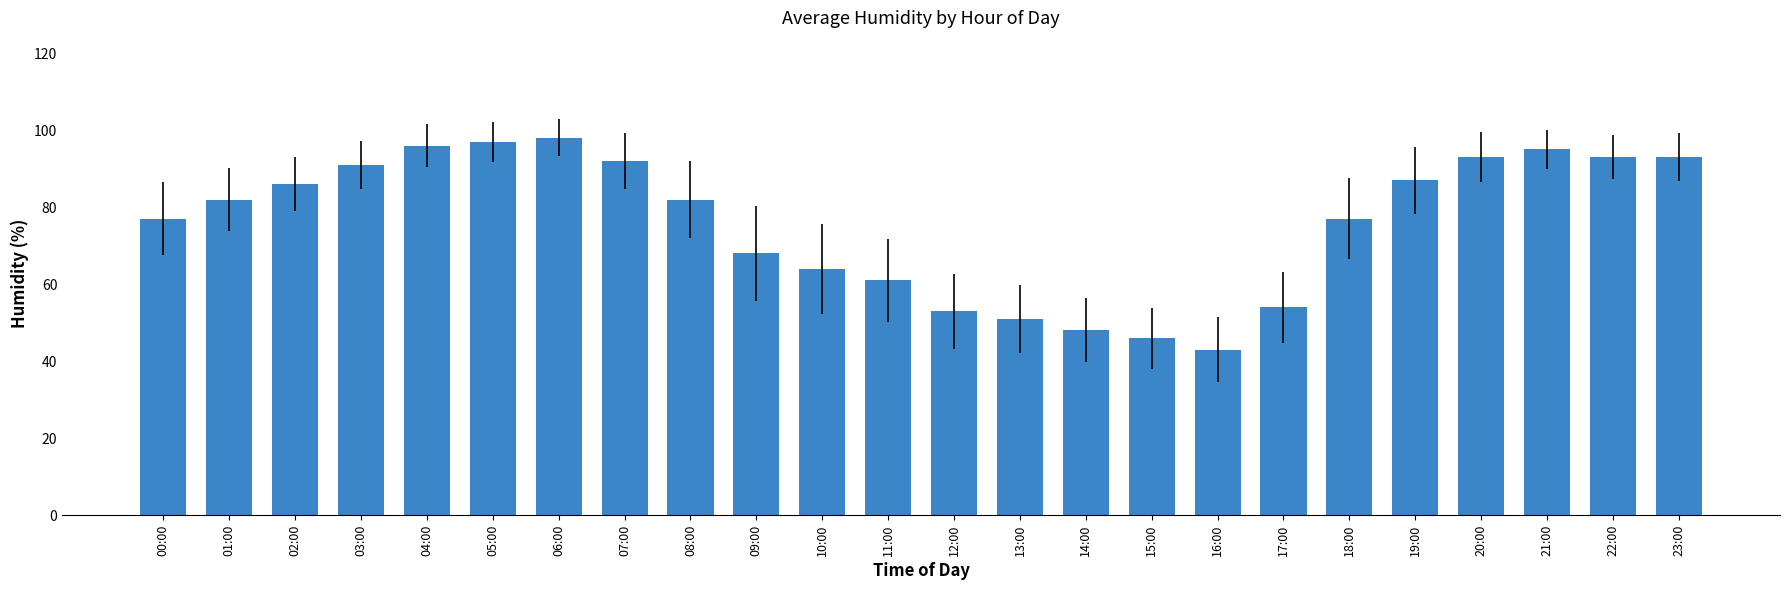

What is the difference between the maximum and minimum values?

55